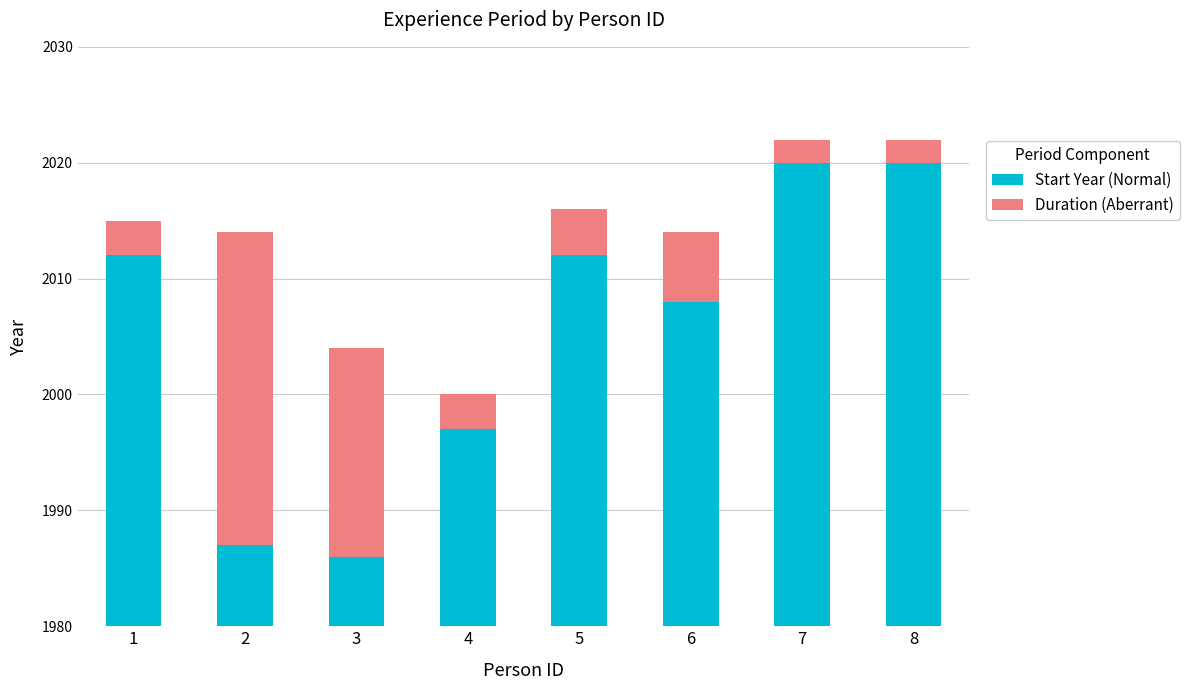

Count the Start Year (Normal) values in the range 1997 to 2020.

6